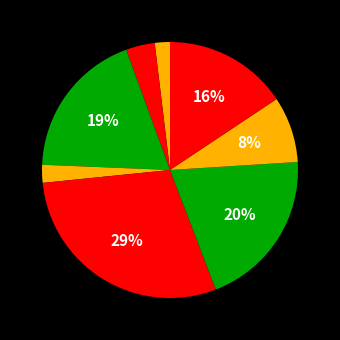

Is there any slice that represents more than half of the pie?

No